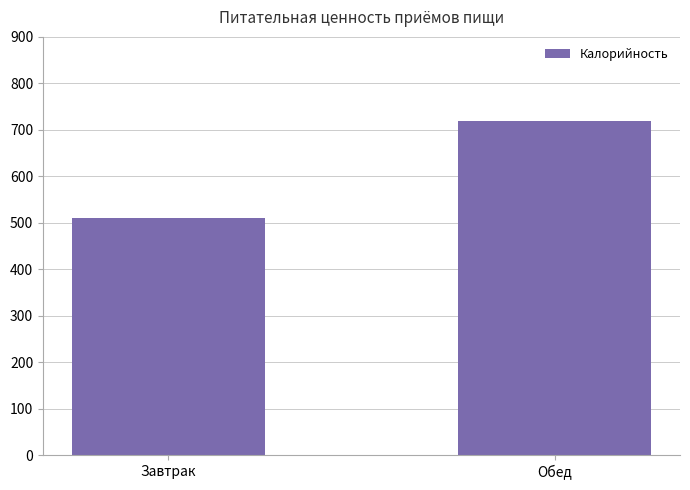

True or false: the data shows 509.6 at Завтрак.

True